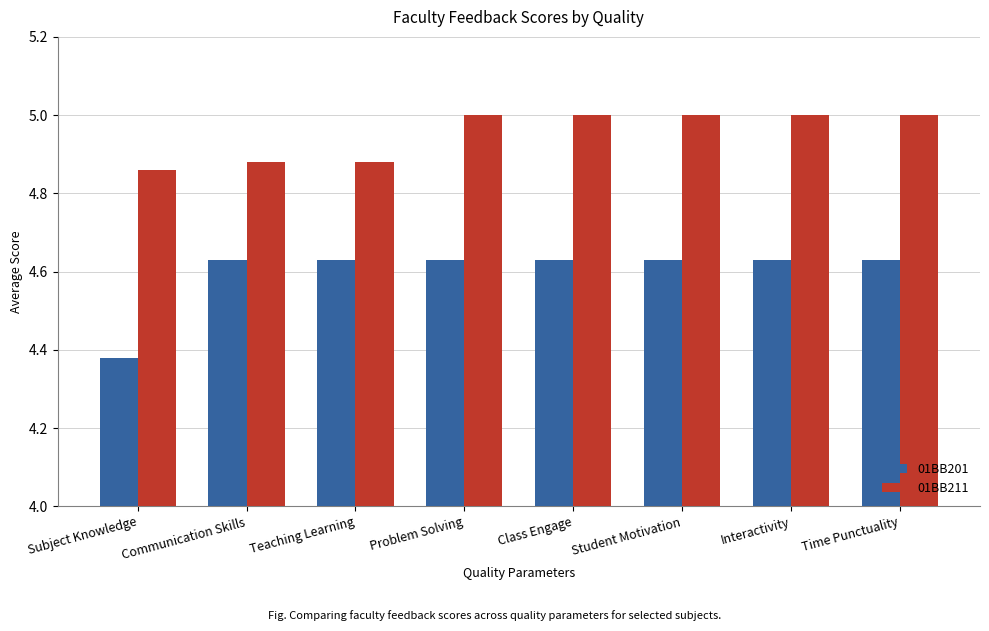

What is the label of the 4th bar from the right?

Class Engage